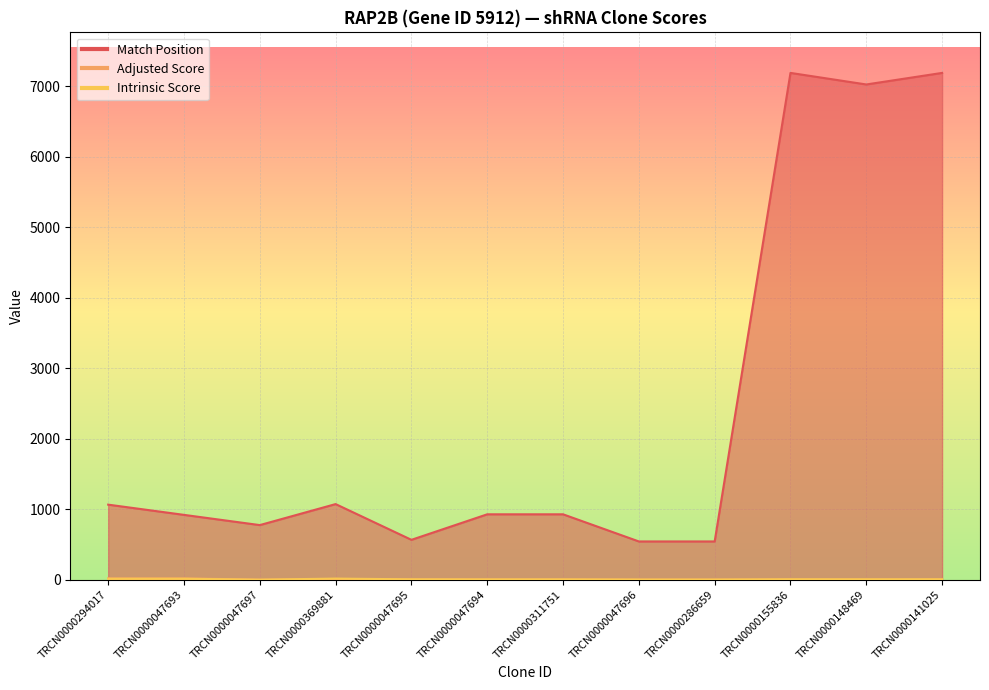

What is the spread (max minus min) of values at TRCN0000047697?

774.0